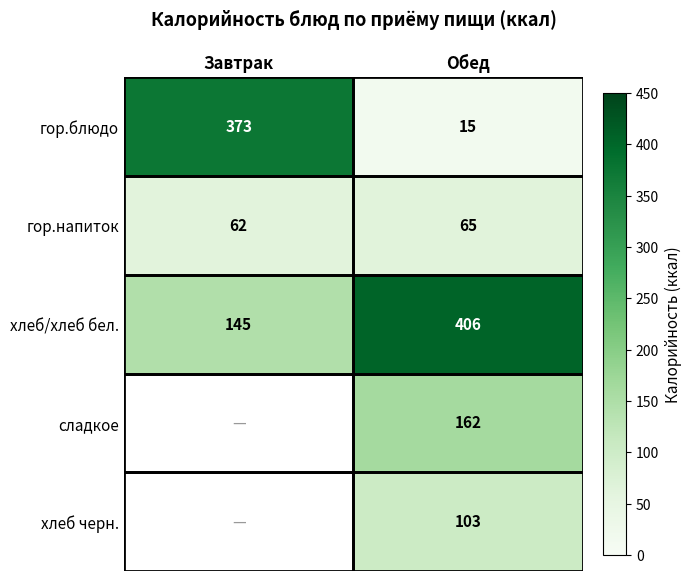

What is the sum of the гор.напиток values at Обед and Завтрак?

127